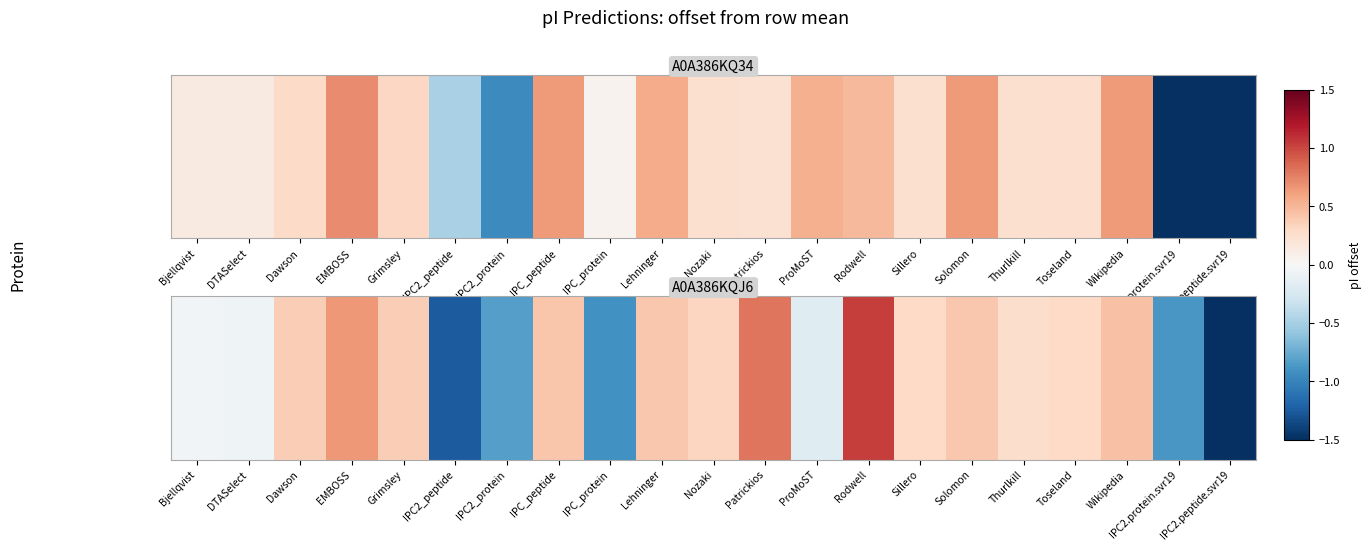

What is the difference between the maximum and minimum values?

3.0